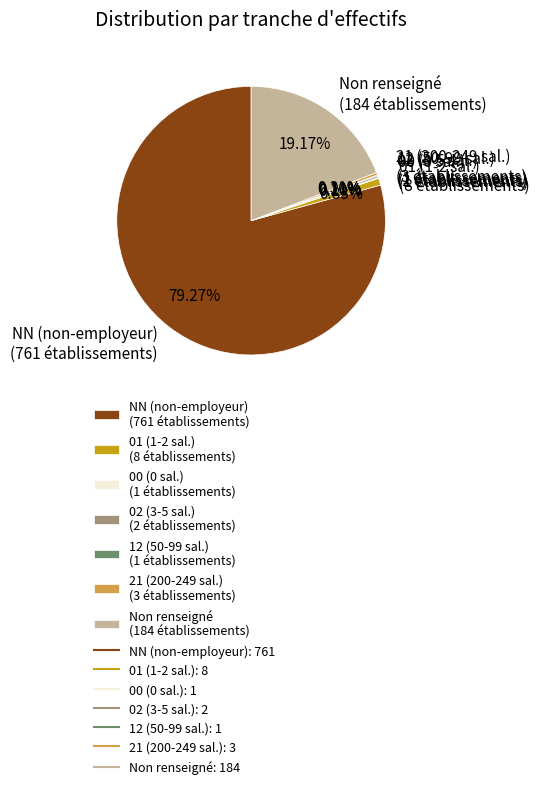

Is there any slice that represents more than half of the pie?

Yes